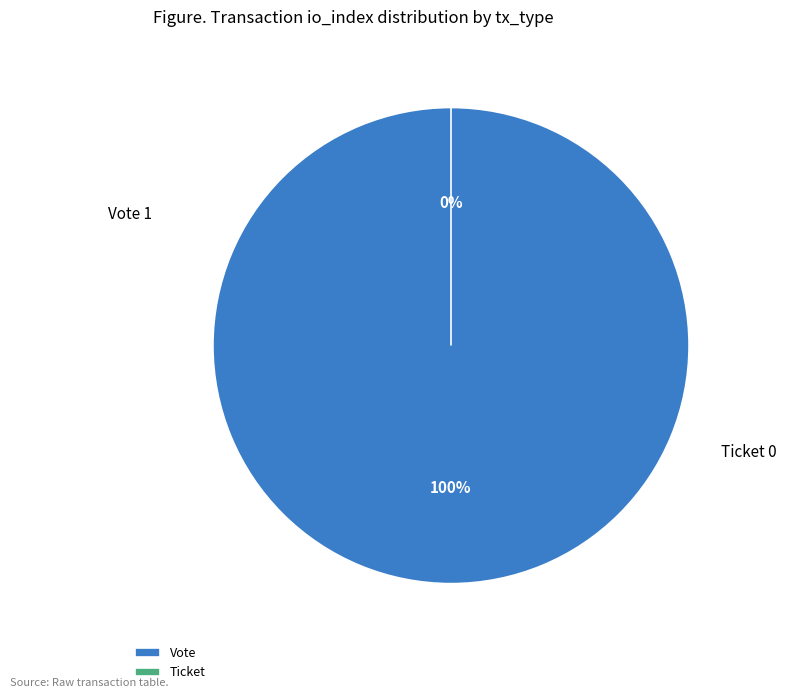

Does any single category account for the majority?

Yes